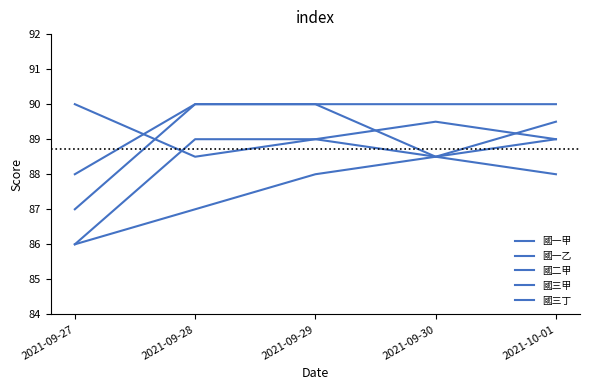

The value of 國三甲 at 2021-09-27 is 86.0. True or false?

True